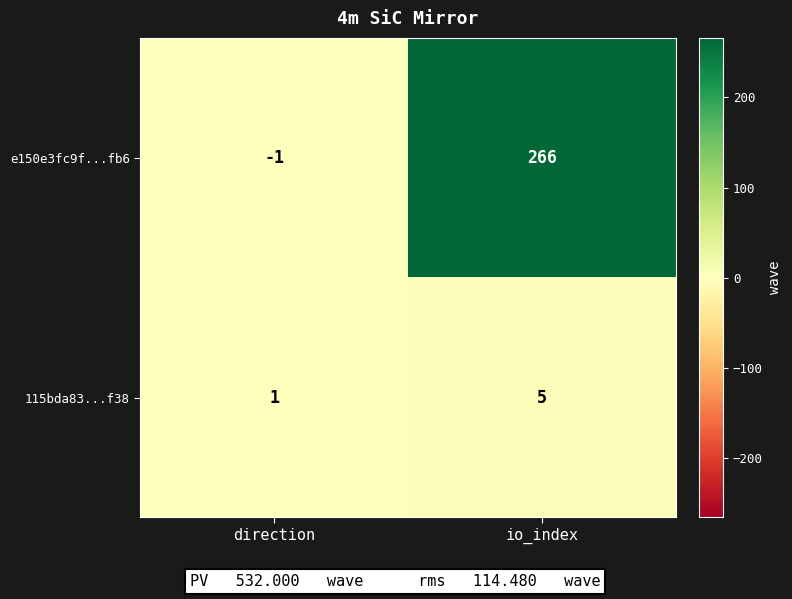

Reading left to right, transcribe all the data shown in this chart.

e150e3fc9f...fb6: -1	266
115bda83...f38: 1	5